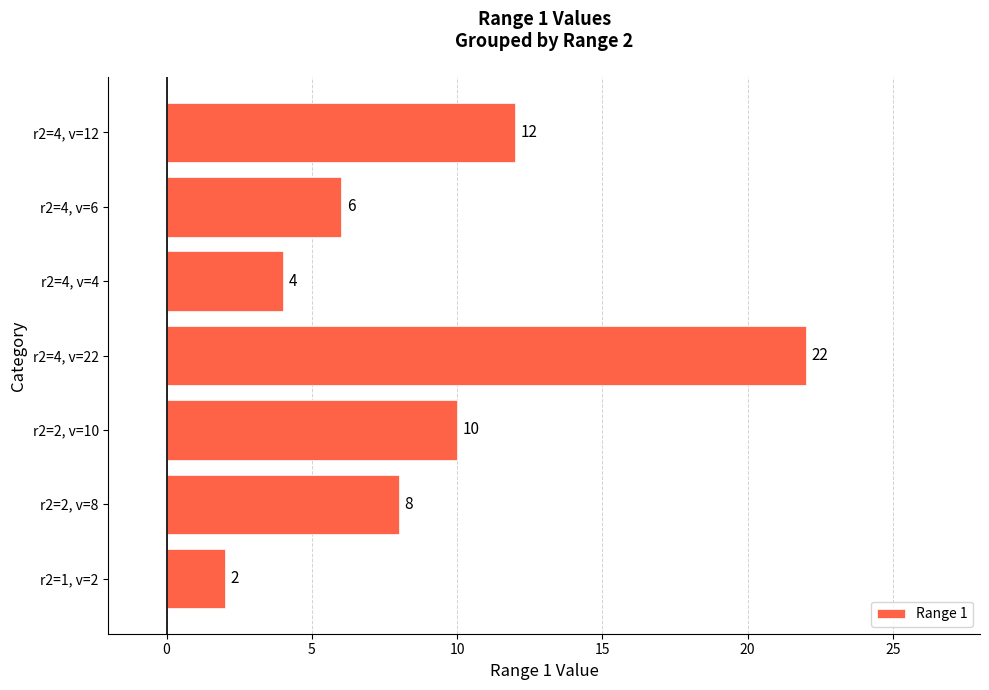

What is the difference between the maximum and second lowest values?

18